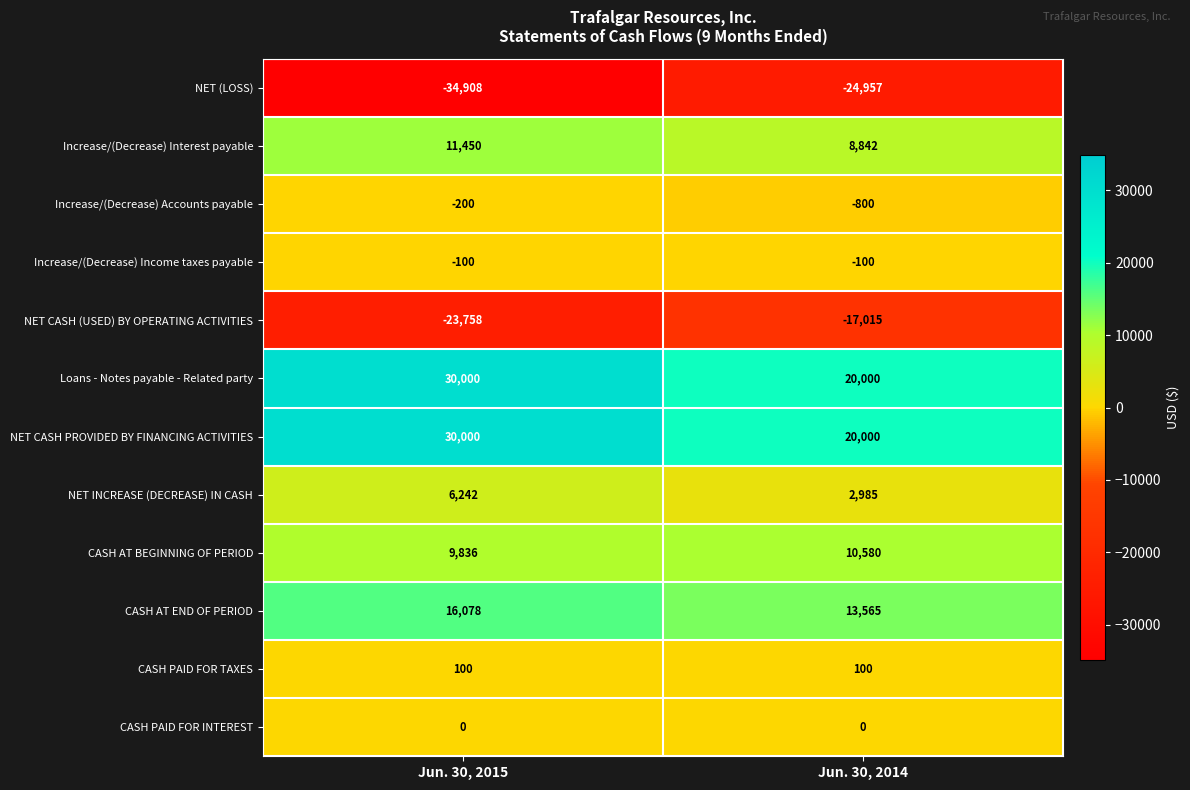

Read the Loans - Notes payable - Related party value at Jun. 30, 2014.

20000